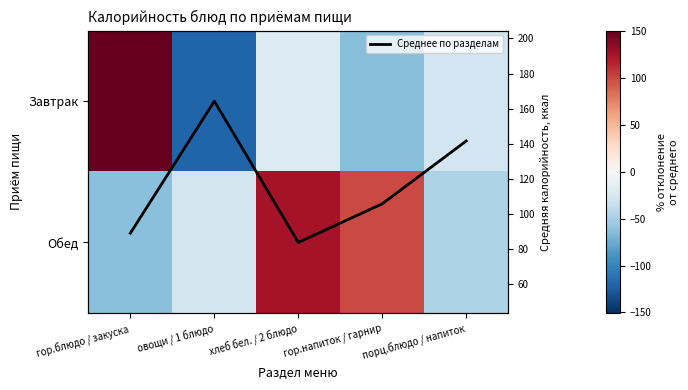

What is the difference between the maximum and minimum values in the Обед series?

188.4